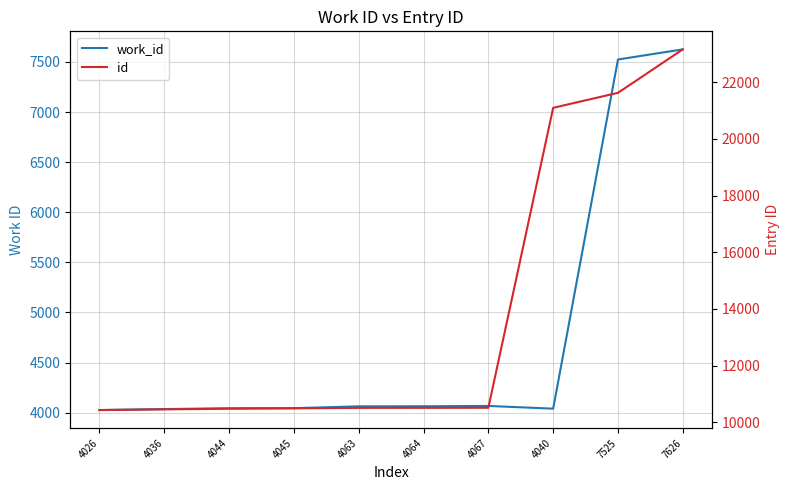

Which series has the largest total across all categories?

id